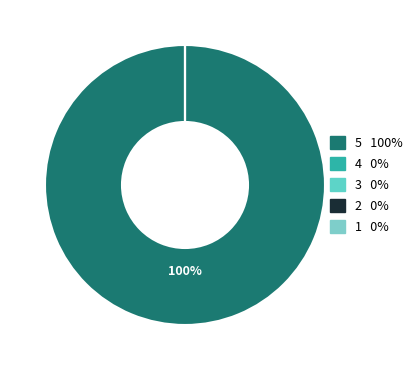

True or false: PROGETTI PRIN D.D. N. 104/2022 accounts for 1% of the total.

False